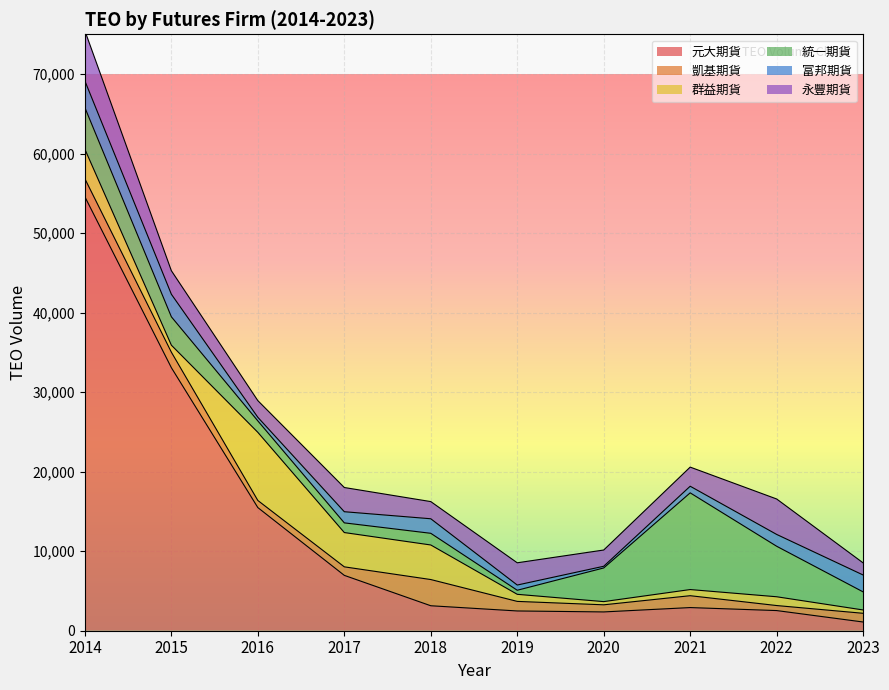

Which series has the largest range (max minus min)?

元大期貨